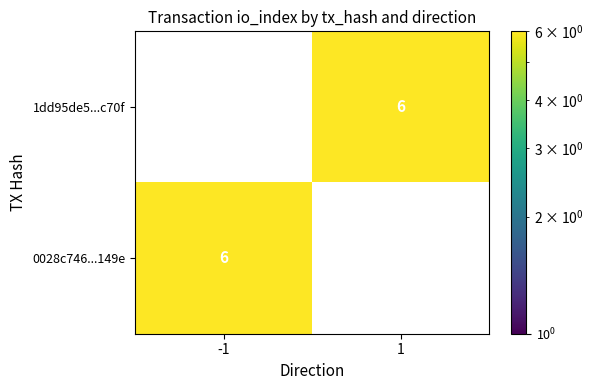

The value of 0028c746...149e at -1 is 10. True or false?

False